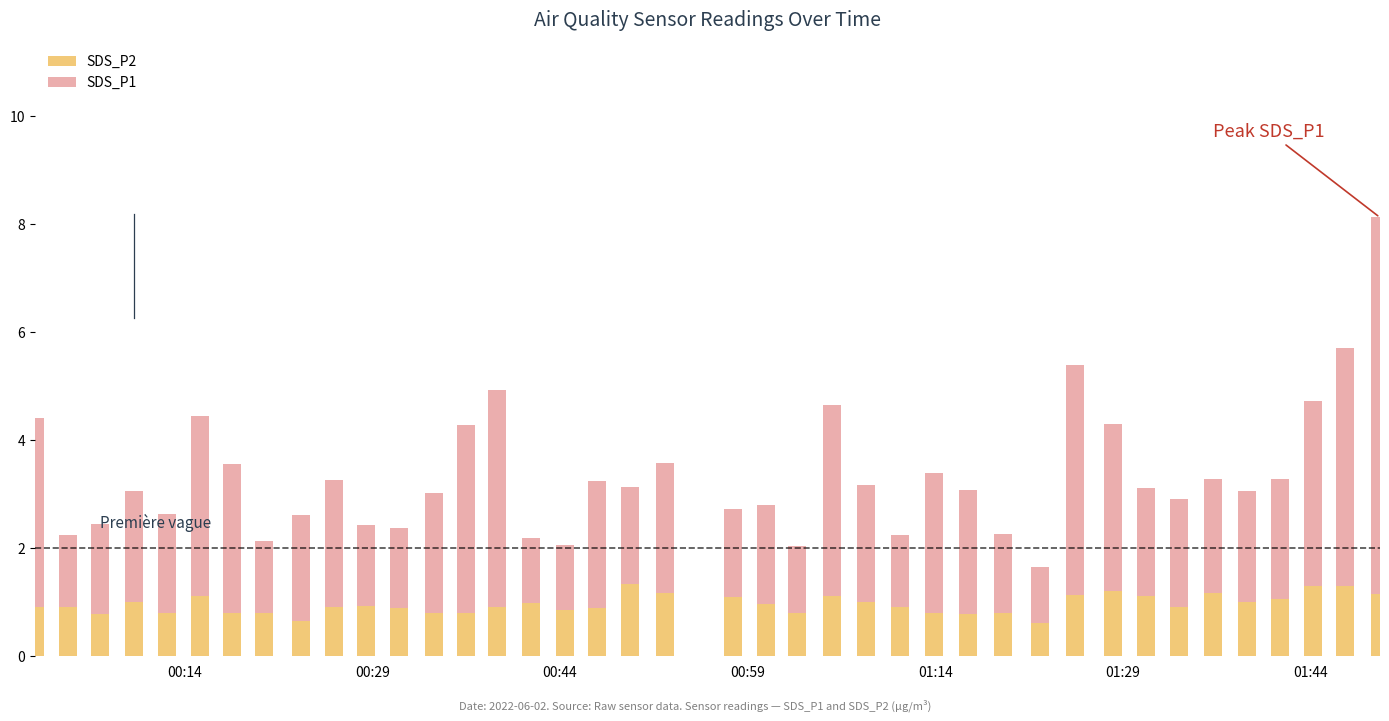

What is the maximum value for SDS_P2?

1.3